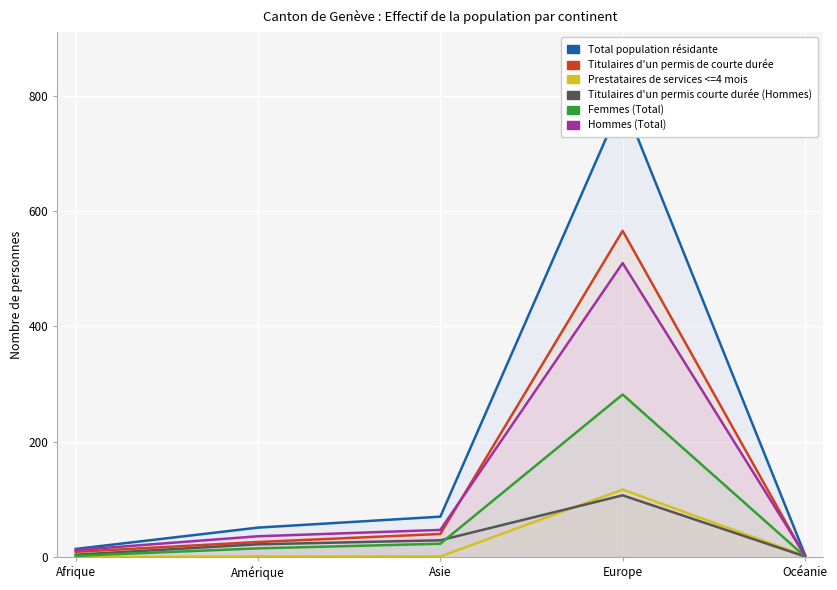

What is the sum of all Prestataires de services <=4 mois values?

121